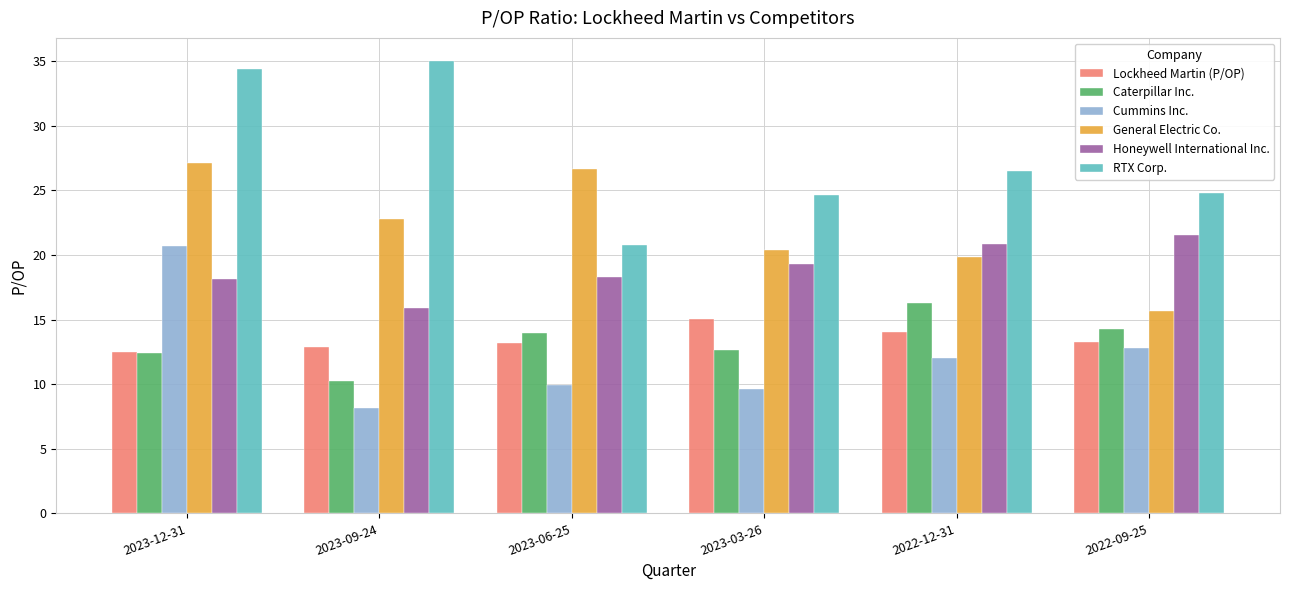

At which category is the sum across all series the highest?

2023-12-31